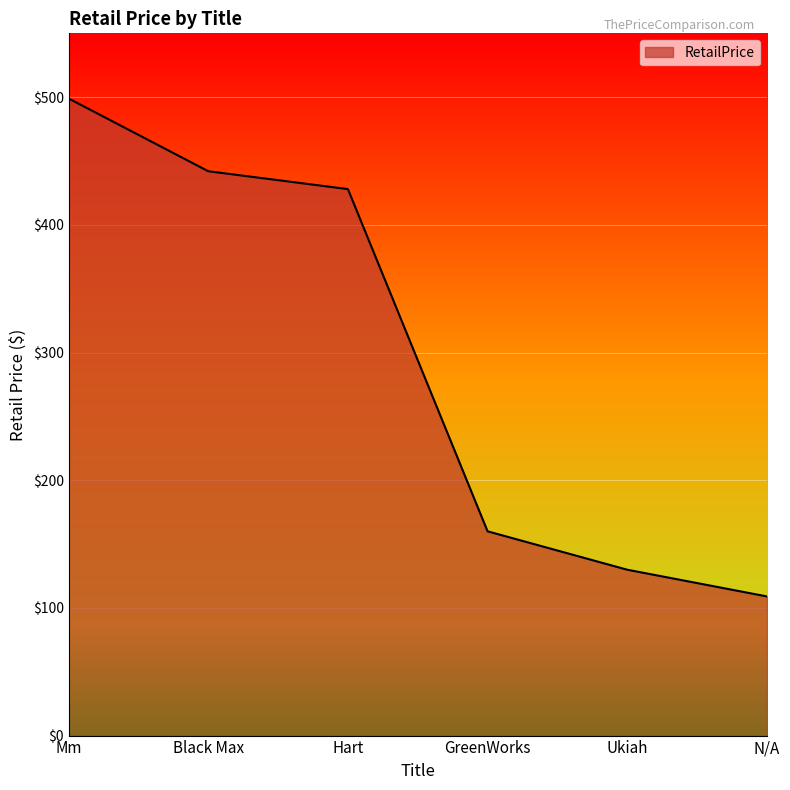

What is the maximum value shown in the chart?

499.0